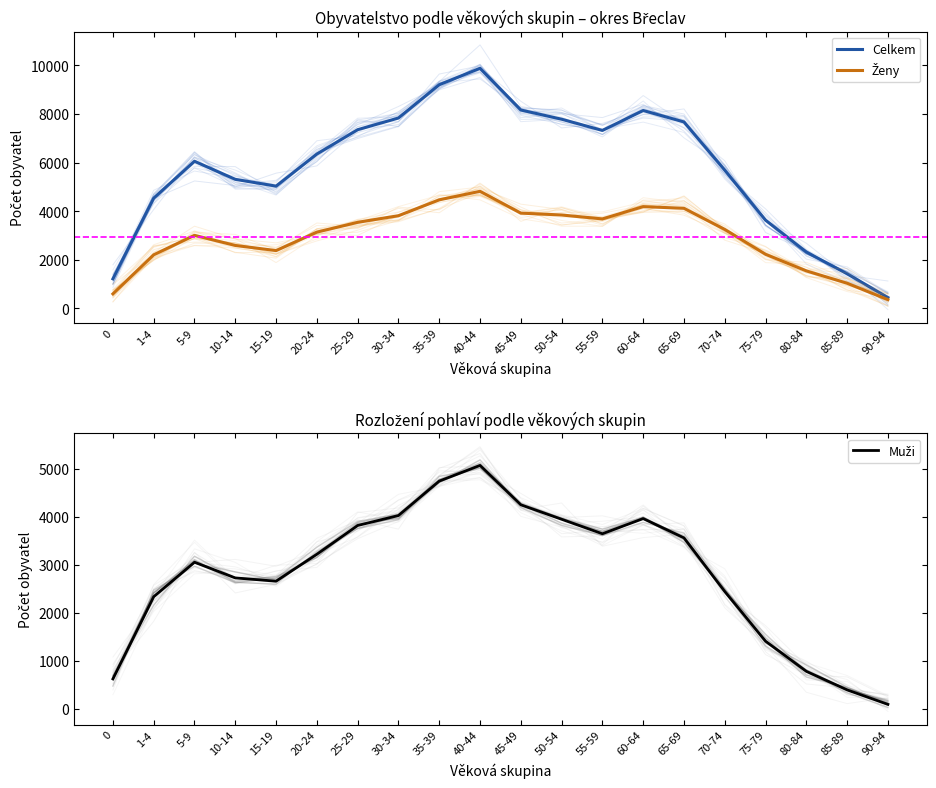

How many data points in Muži are less than 3215?

10